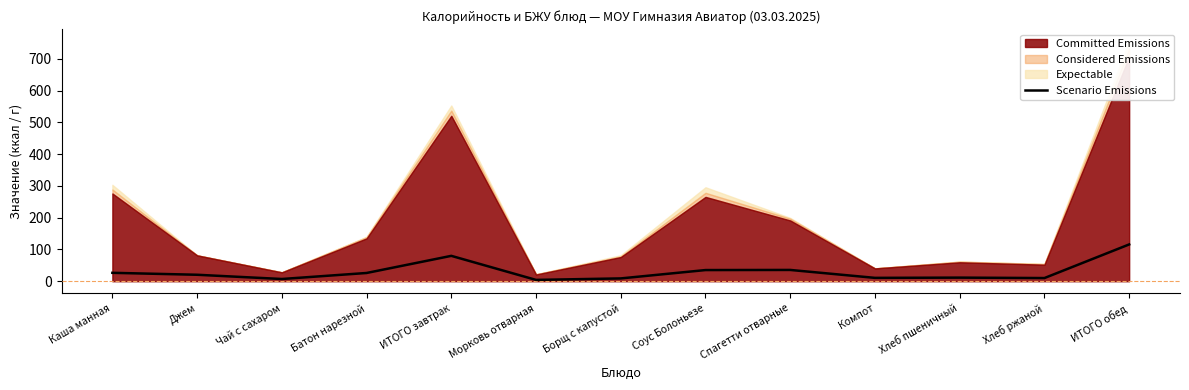

What is the approximate value of Scenario Emissions at Батон нарезной?

26.0